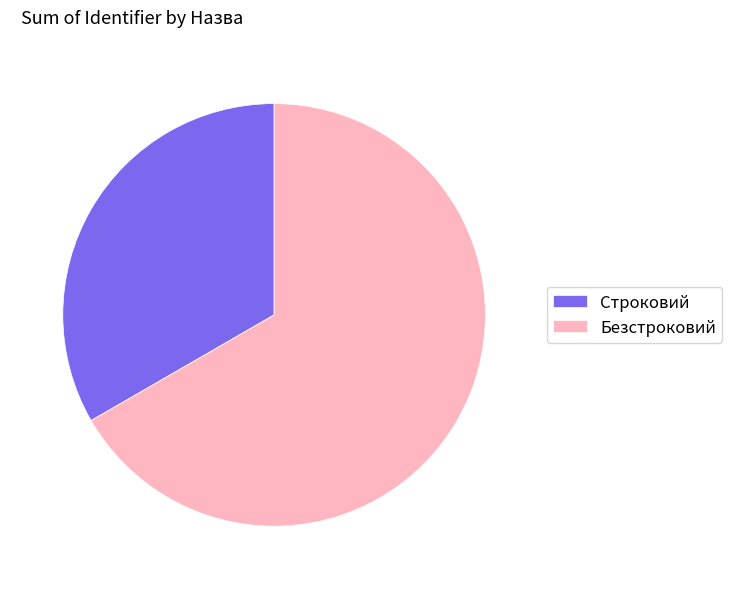

Is the sum of Безстроковий and Строковий greater than half?

Yes